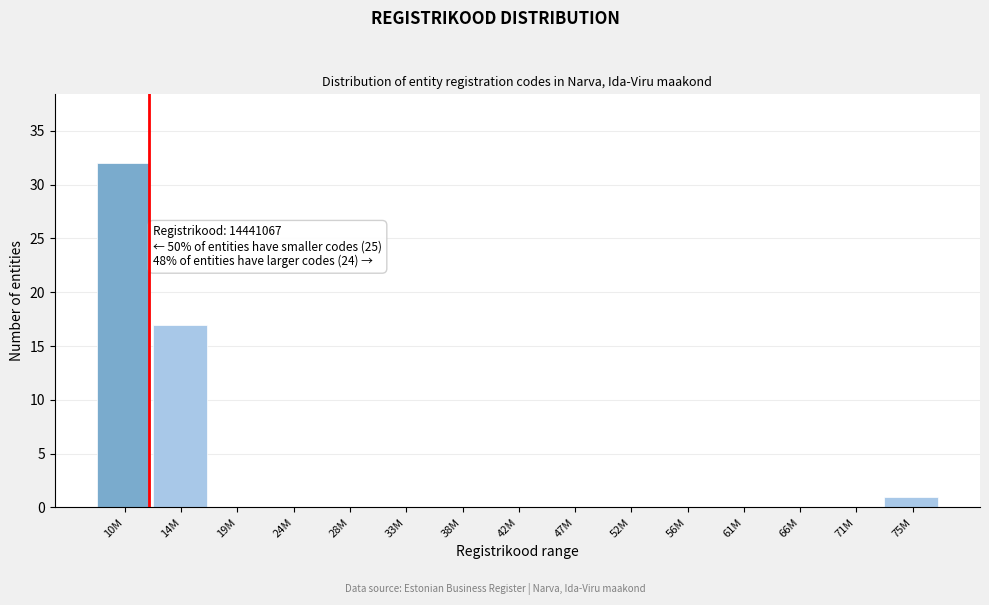

Reading left to right, transcribe all the data shown in this chart.

10M=32	14M=17	19M=0	24M=0	28M=0	33M=0	38M=0	42M=0	47M=0	52M=0	56M=0	61M=0	66M=0	71M=0	75M=1